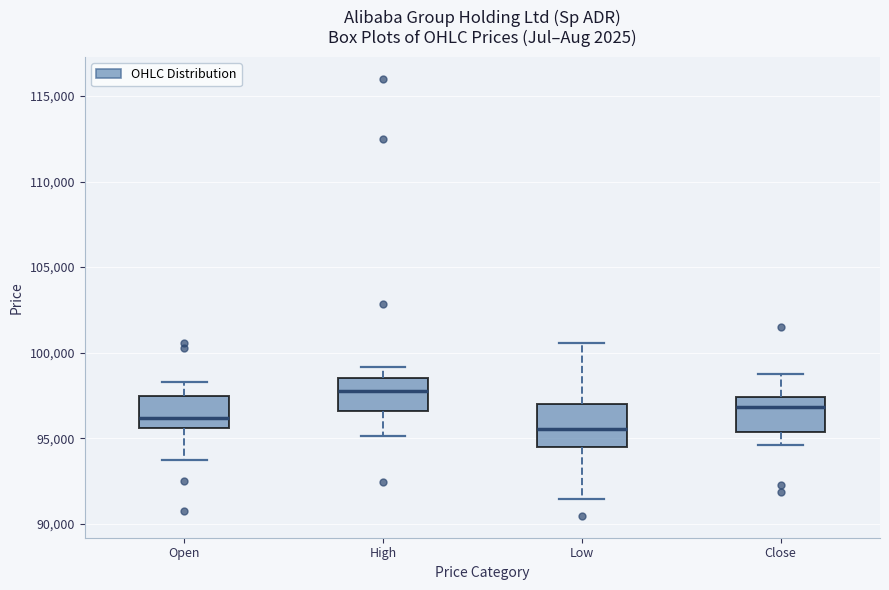

Reading left to right, read every box against the y-axis: the position of its median line, the range the box covers, and the ends of its whiskers. The values are not printed on the chart, so give them approximately, as read against the axis.

Open: median 96000, box 95500 to 97500, whiskers 94000 to 98500
High: median 98000, box 96500 to 98500, whiskers 95000 to 99000
Low: median 95500, box 94500 to 97000, whiskers 91500 to 100500
Close: median 97000, box 95500 to 97500, whiskers 94500 to 98500